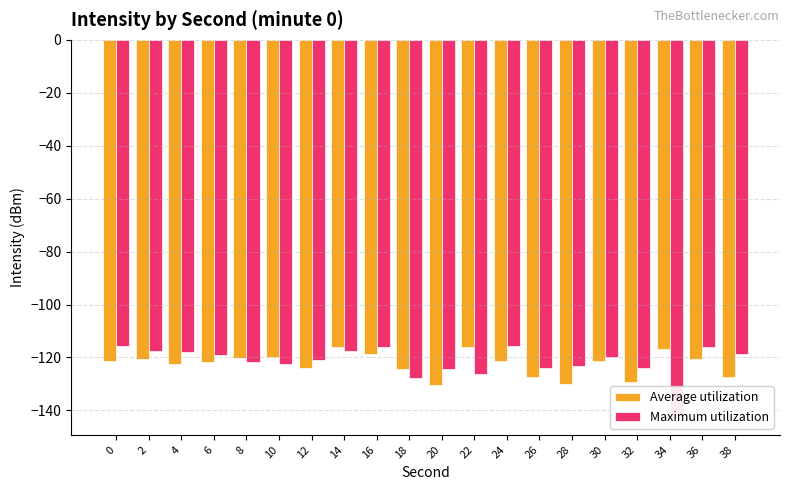

Count the number of categories in the chart.

20